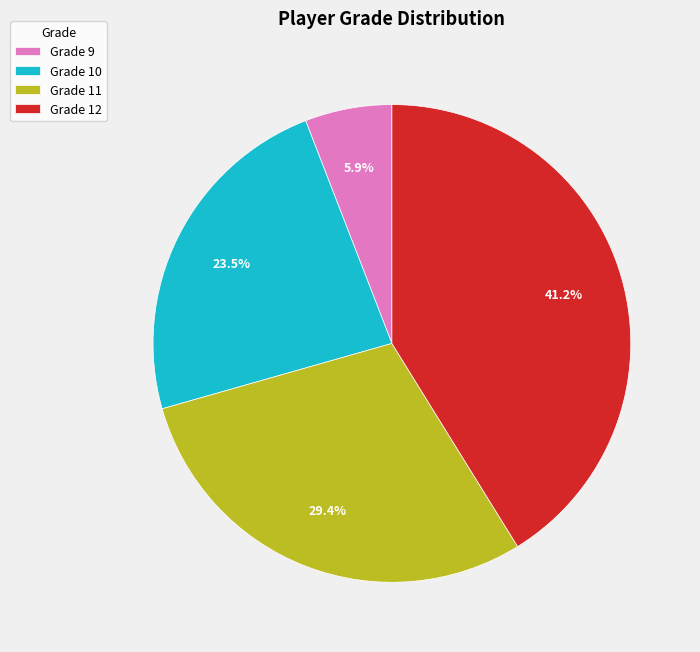

To the nearest percent, what is the average slice percentage?

25%